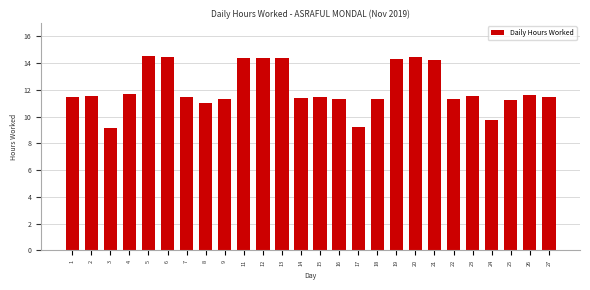

What is the value of the 4th bar from the left?

11.7